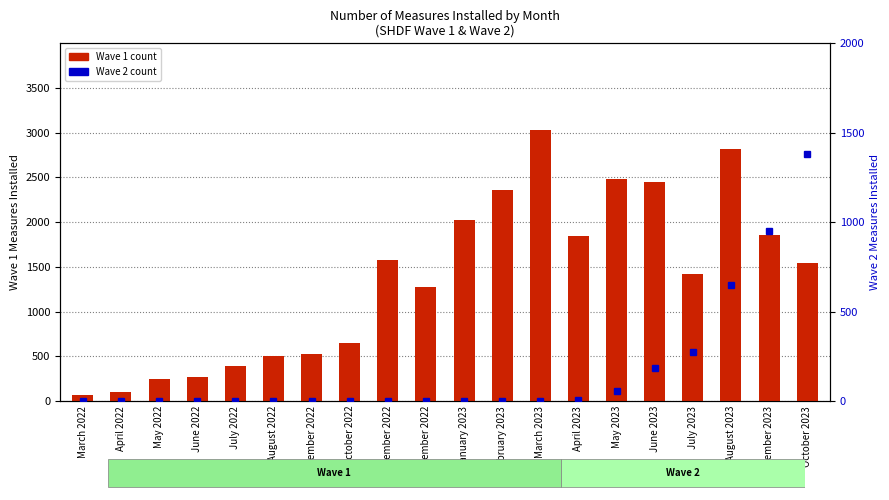

Reading left to right, what are all the values shown in this chart?

Wave 1: 70	106	242	273	392	508	523	652	1580	1275	2019	2364	3026	1843	2486	2444	1418	2819	1855	1543
Wave 2: 0	0	0	0	0	0	0	0	0	0	0	0	0	7	58	184	273	647	949	1382